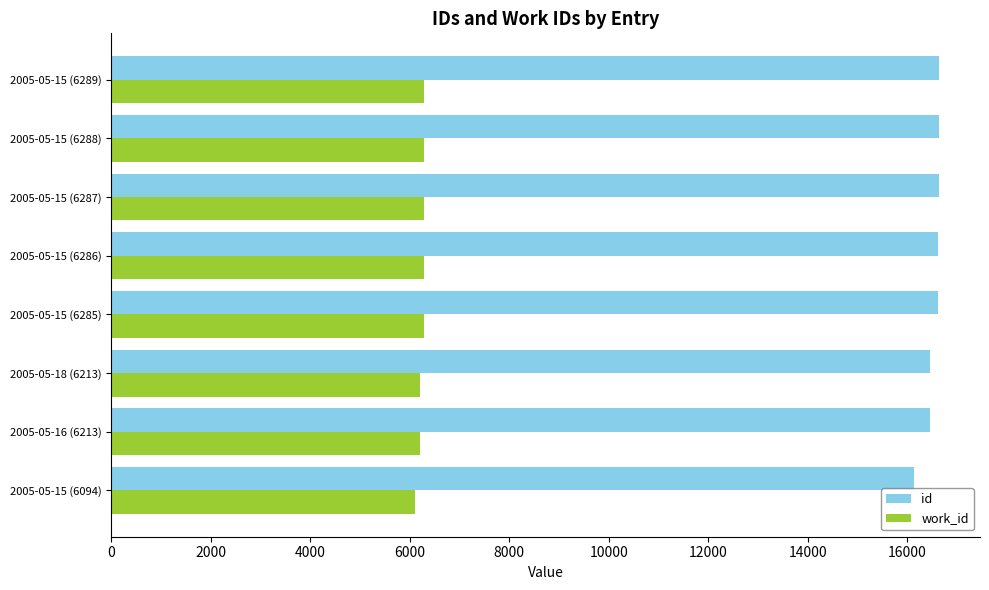

At how many categories does at least one series exceed 7864?

8